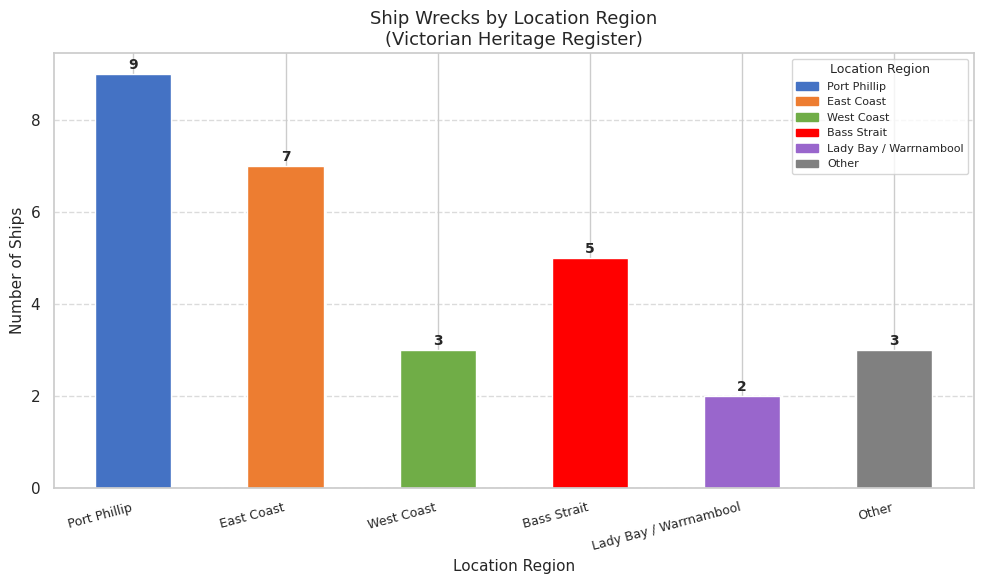

How many distinct data groups are displayed?

1